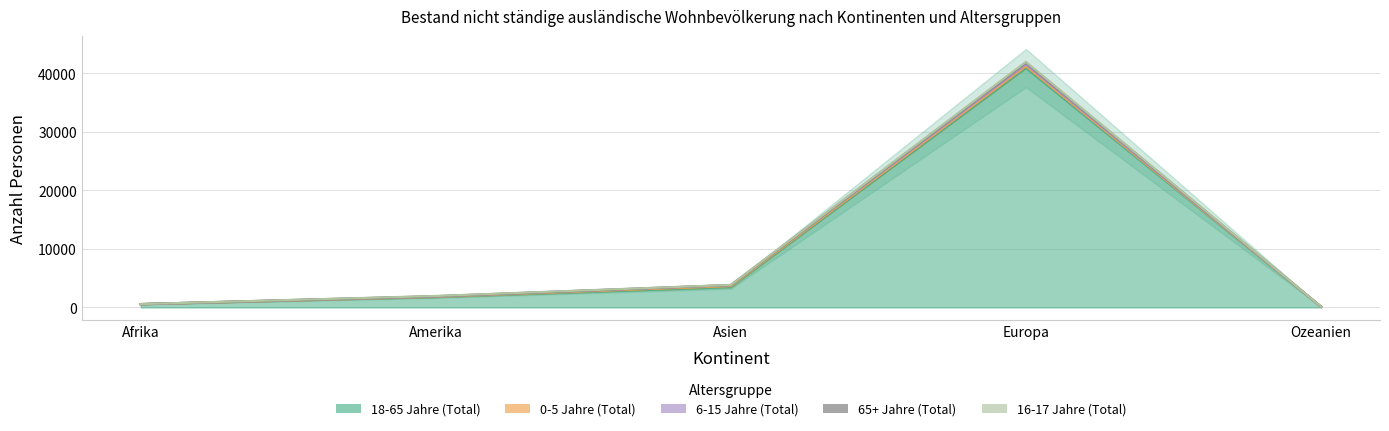

Which series has the largest range (max minus min)?

18-65 Jahre (Total)